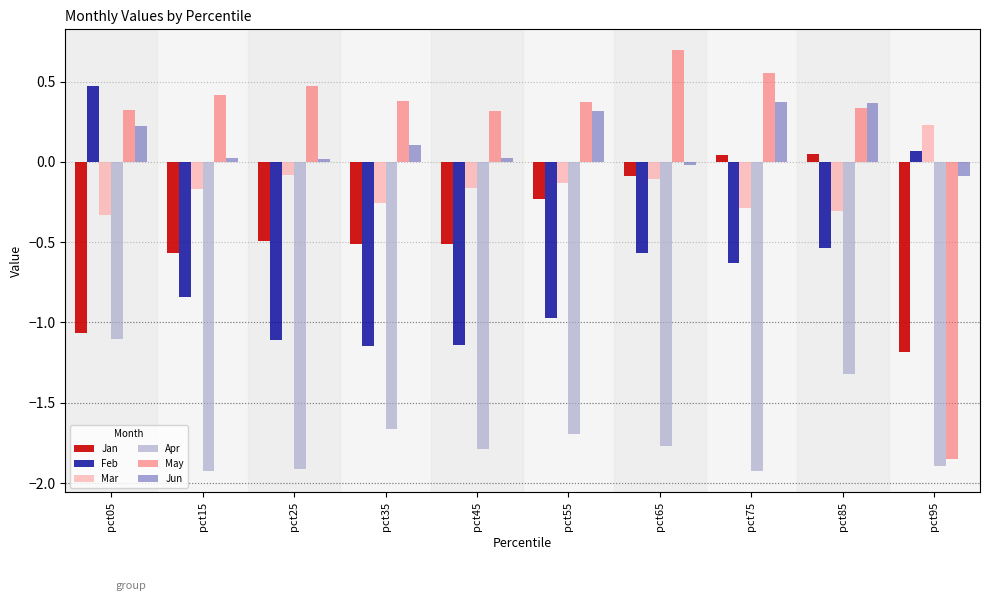

Which series has the largest range (max minus min)?

May